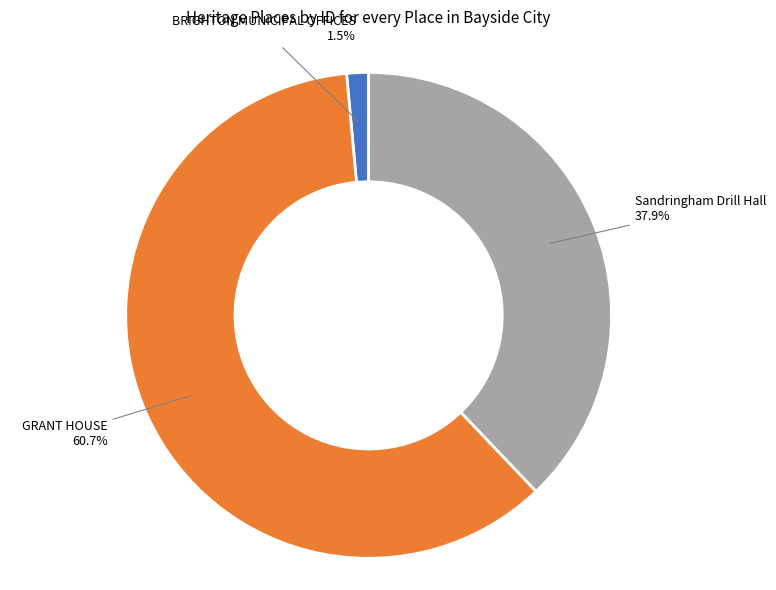

Which slice represents more than half of the pie?

GRANT HOUSE